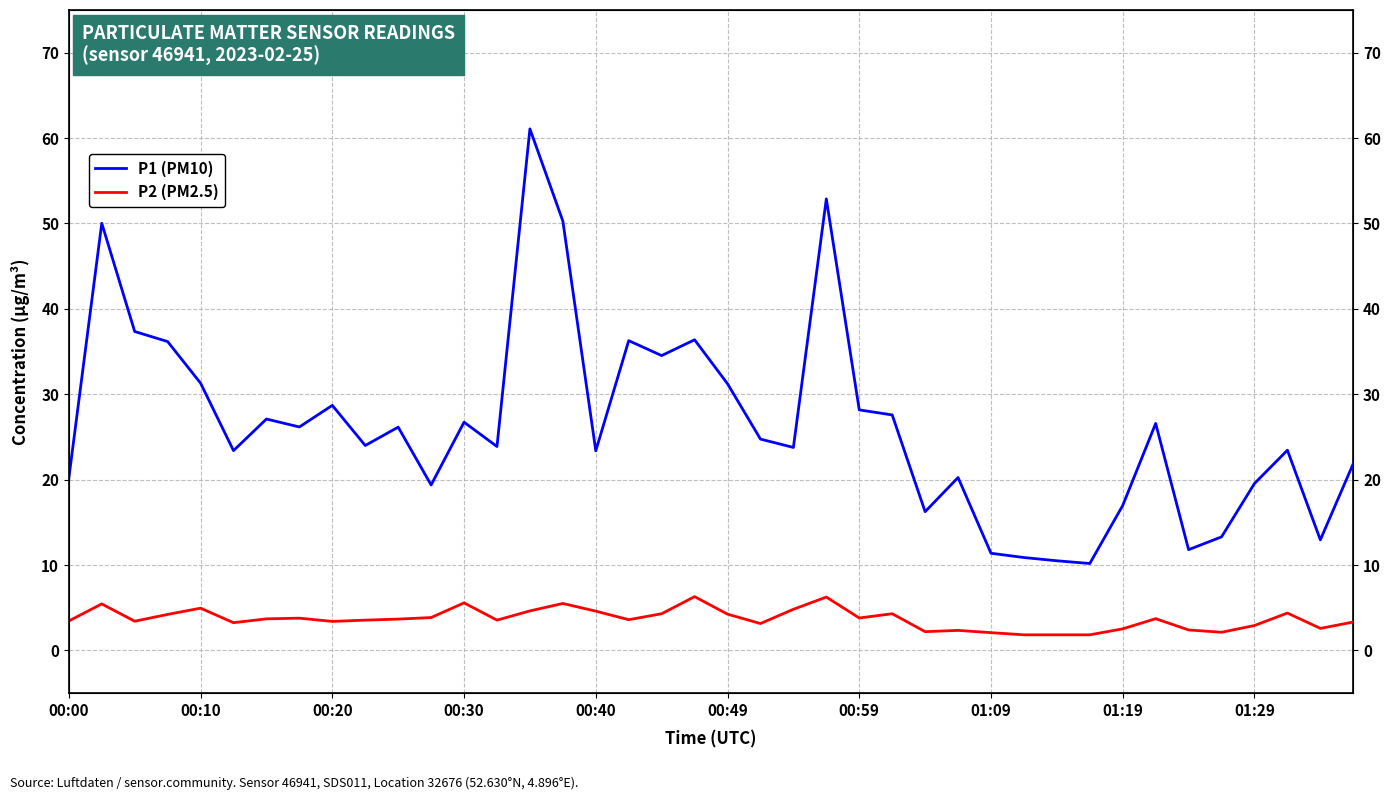

What is the total value across all series at 29?

12.7